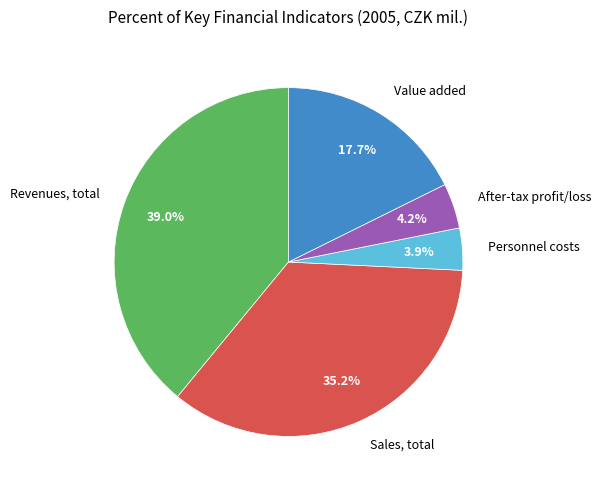

To the nearest percent, what is the difference between the largest and smallest slice percentages?

35%